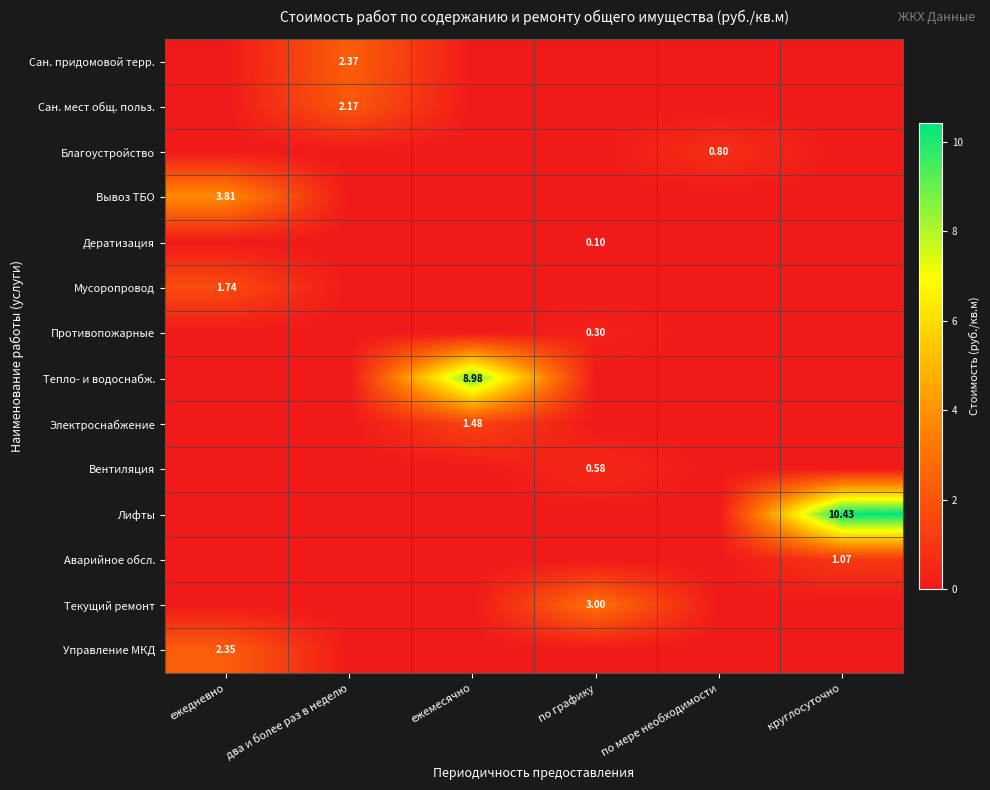

The value of Вентиляция at ежедневно is 0.0. True or false?

True